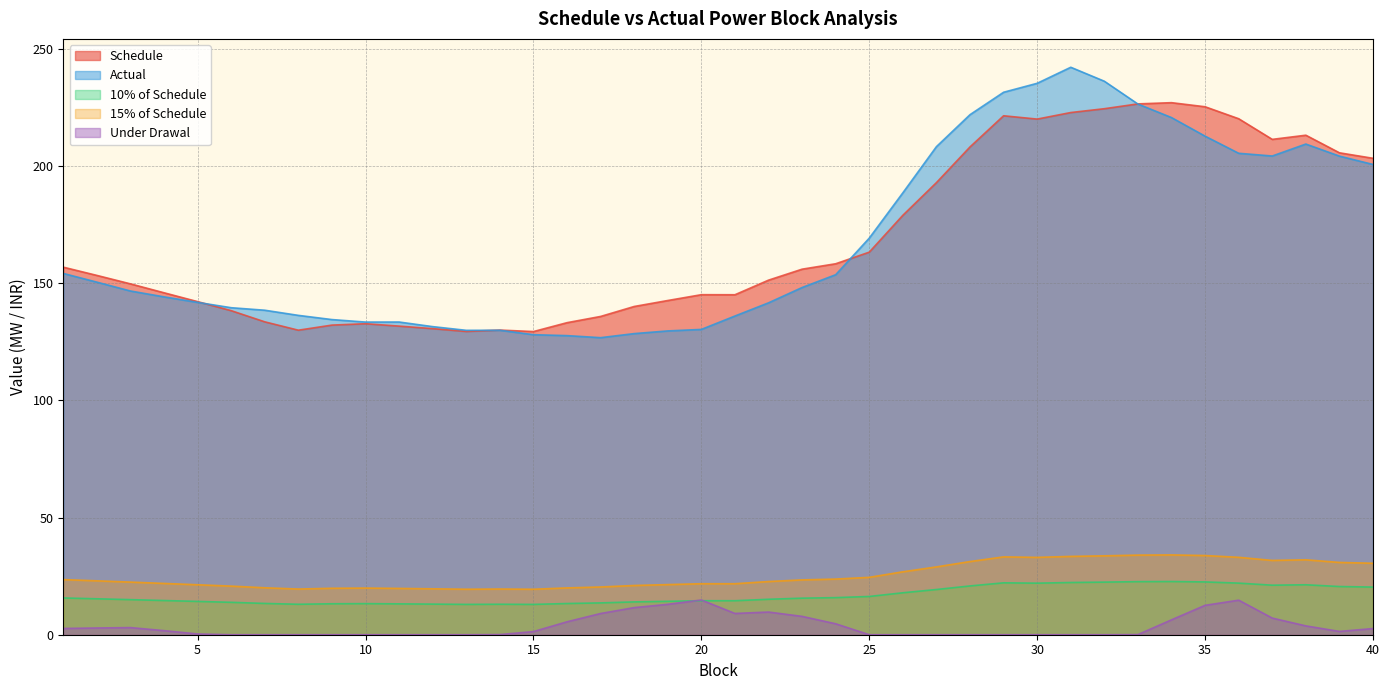

Which series changed the most between 10 and 26?

Actual